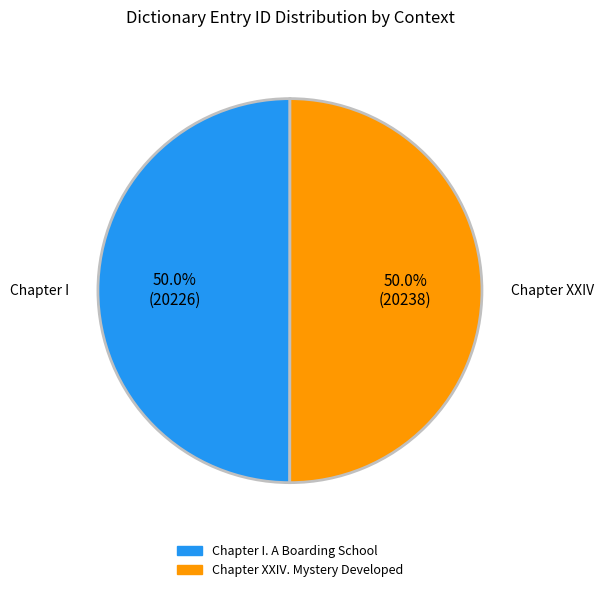

What is the ratio of the value at Chapter I. A Boarding School to the value at Chapter XXIV. Mystery Developed?

1.0